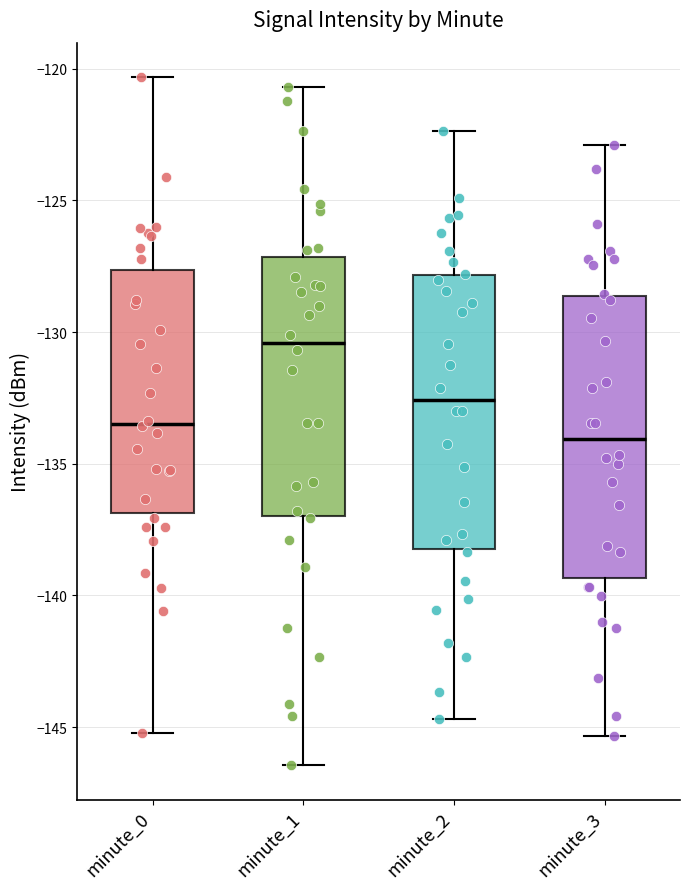

Reading left to right, transcribe this box plot: for each box, give where its median line is, the range the box spans, and where its two whiskers end, as read against the y-axis. The values are not printed on the chart, so give them approximately, as read against the axis.

minute_0: median -133.5, box -137.0 to -127.5, whiskers -145.0 to -120.5
minute_1: median -130.5, box -137.0 to -127.0, whiskers -146.5 to -120.5
minute_2: median -132.5, box -138.0 to -128.0, whiskers -144.5 to -122.5
minute_3: median -134.0, box -139.5 to -128.5, whiskers -145.5 to -123.0